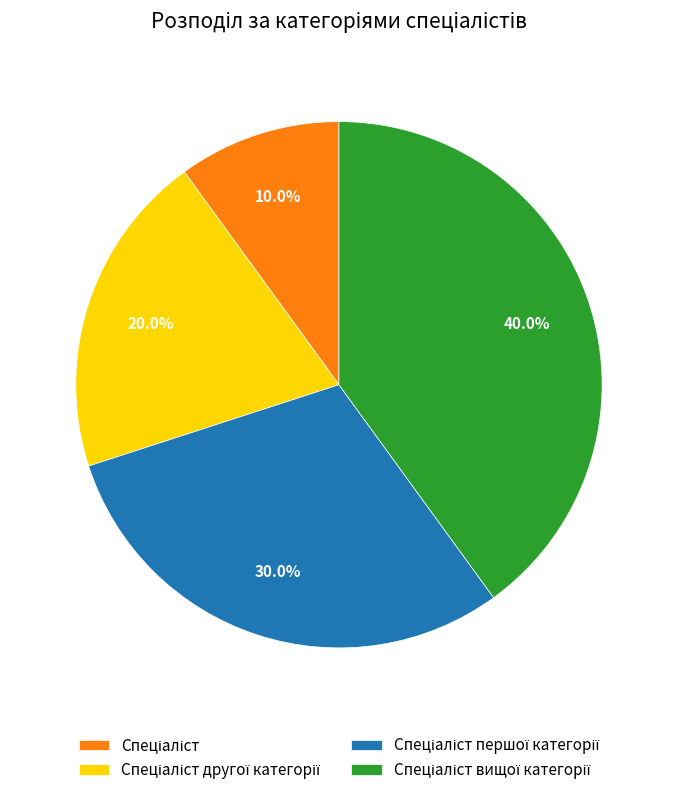

Is there any slice that represents more than half of the pie?

No